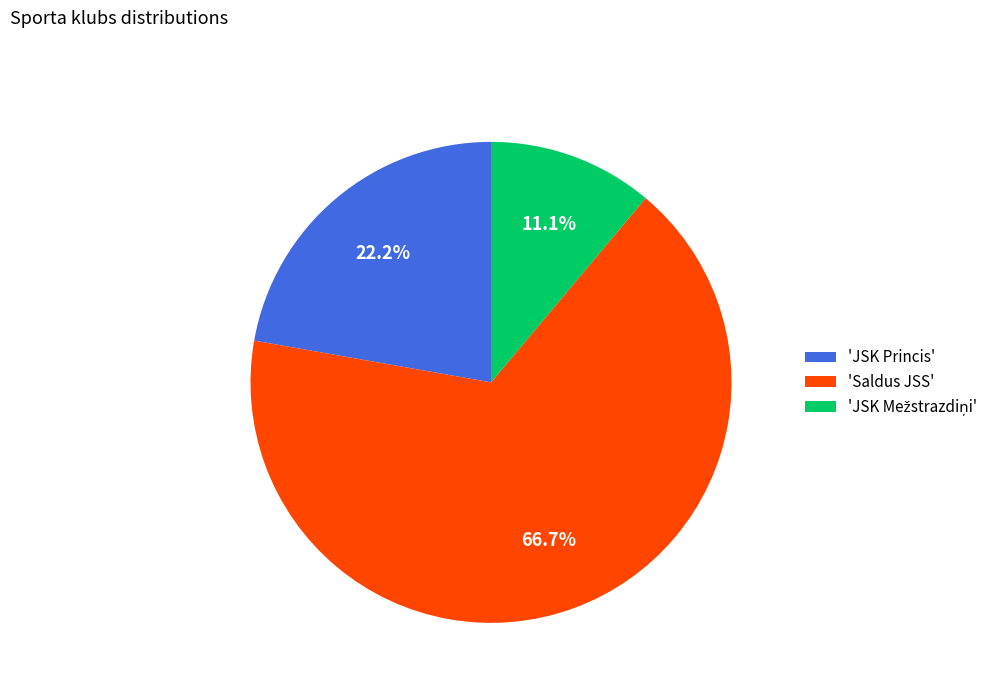

Which slice is the largest?

'Saldus JSS'